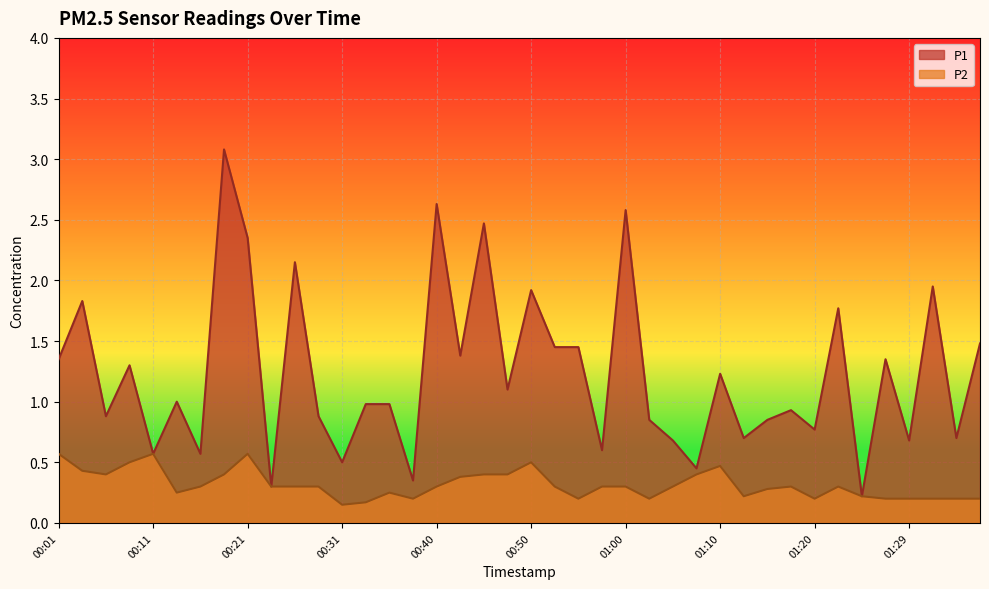

Where is P2 nearest to the value 0?

00:31